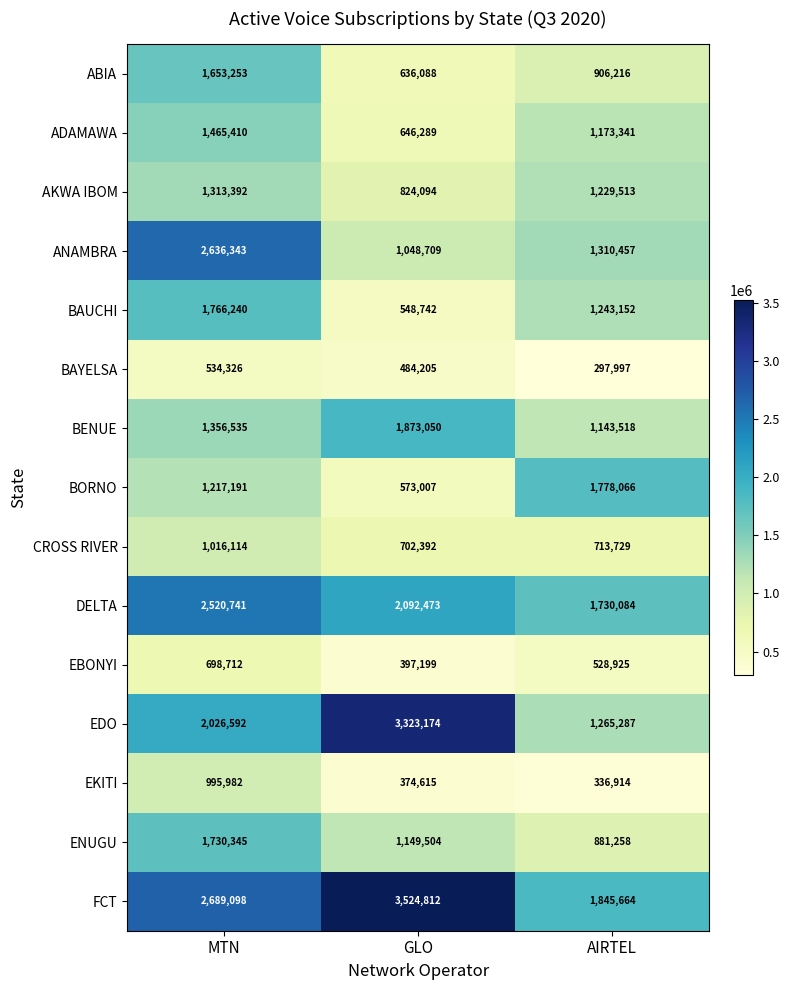

Which series has the largest total across all categories?

FCT